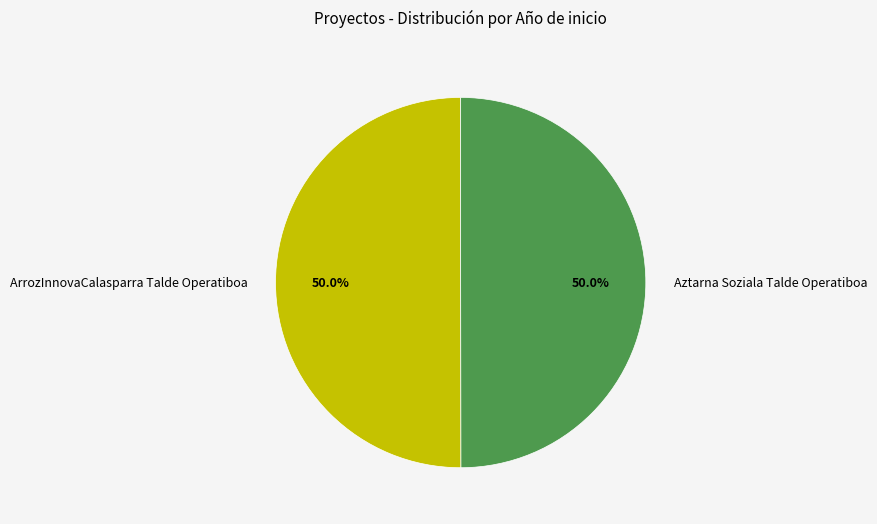

Count the number of slices in the pie.

2